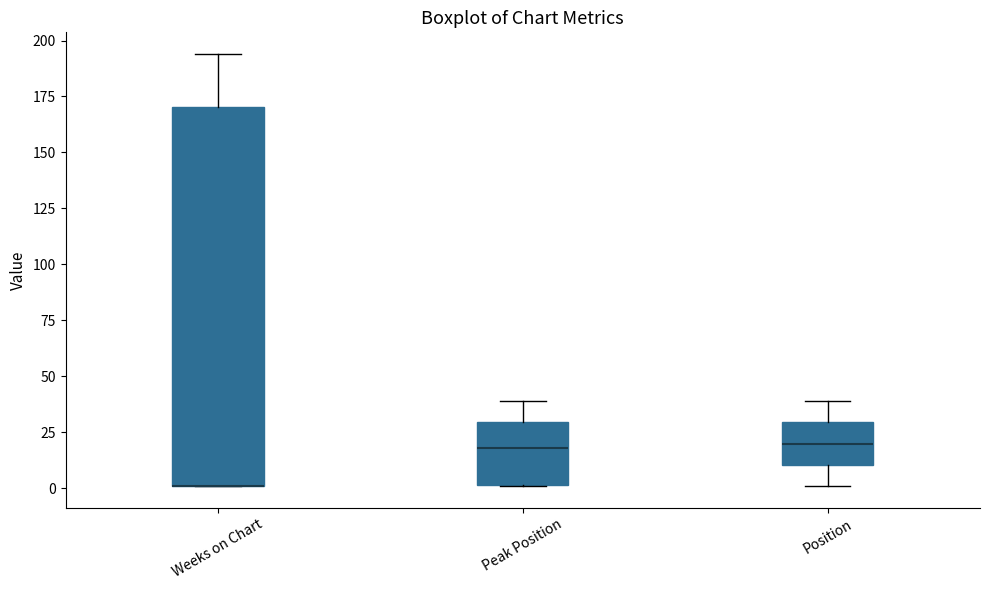

Comparing the boxes themselves (not the whiskers), which one is the tallest?

Weeks on Chart